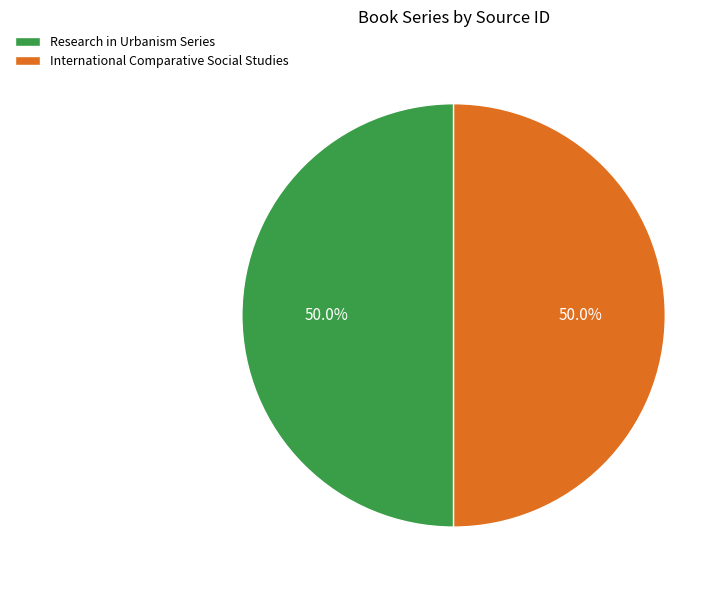

What percentage is NOT represented by International Comparative Social Studies?

50.0%